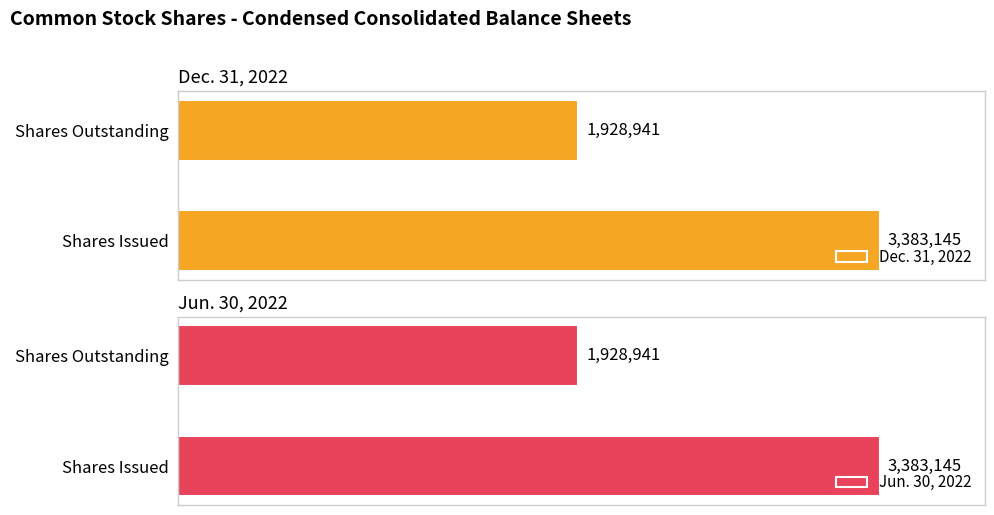

True or false: Dec. 31, 2022 has a value of 5183871 at Shares Issued.

False